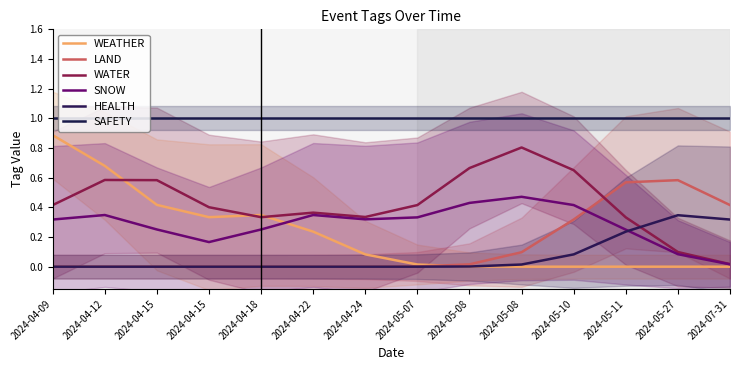

At which category does the chart reach its peak across all series?

2024-04-09